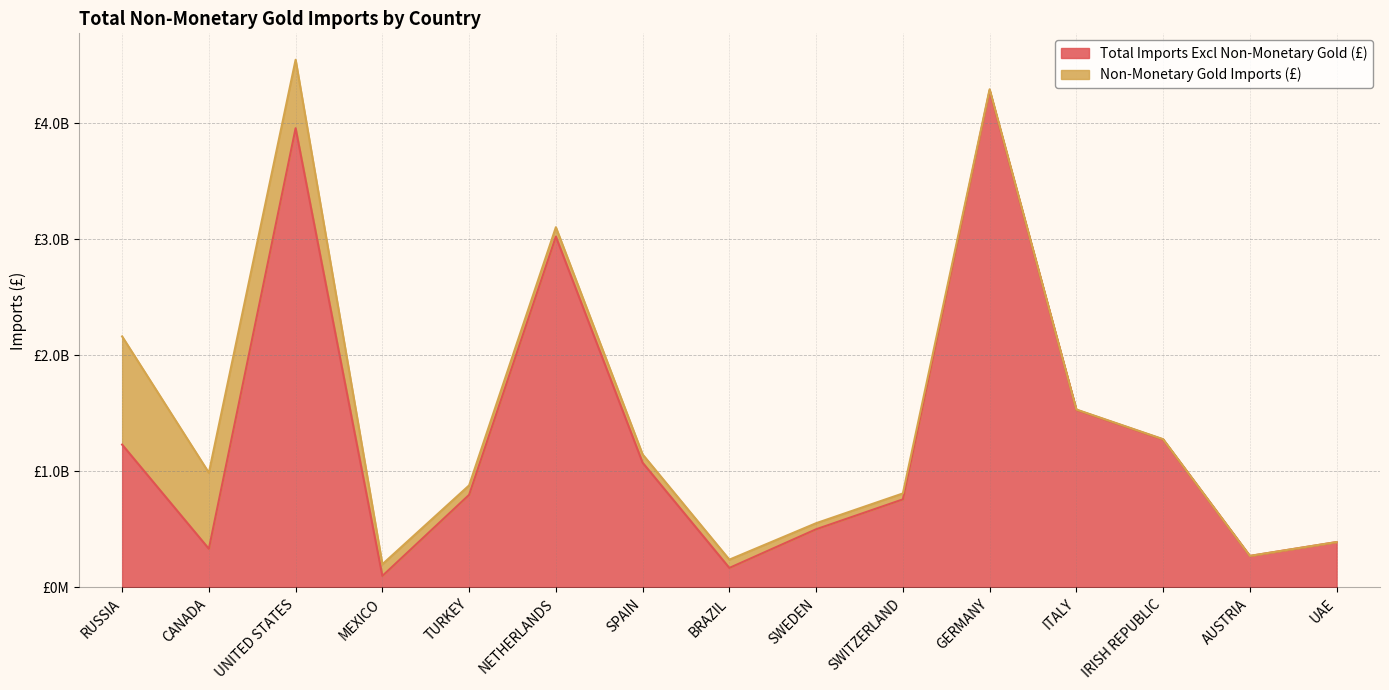

Which category has the lowest value across all series?

MEXICO